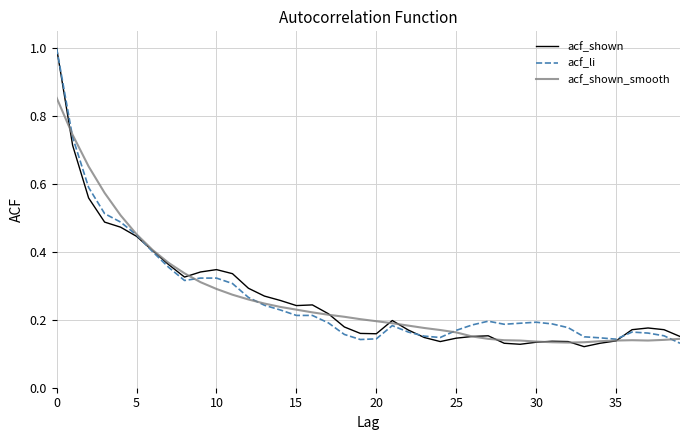

Which series has the widest spread of values?

acf_shown